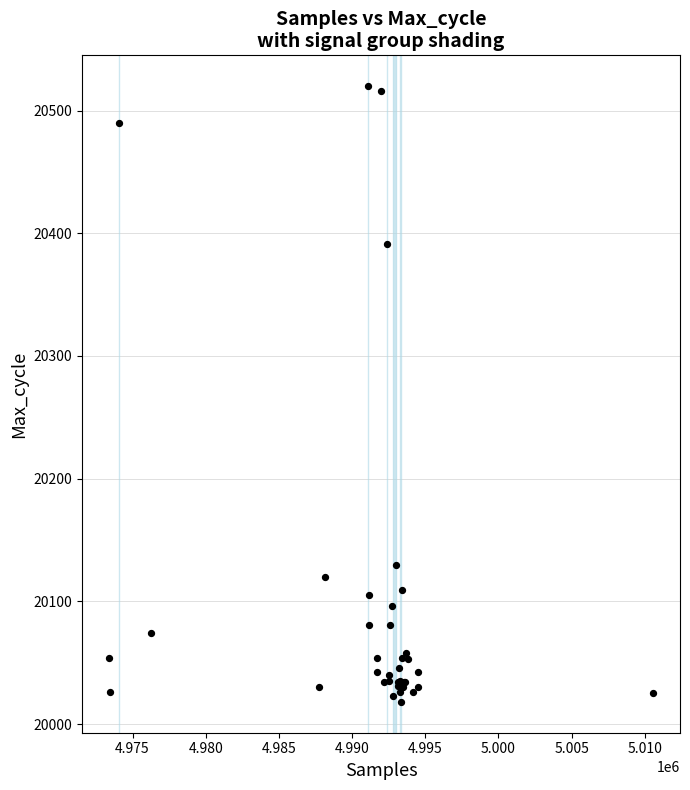

What Y value in the scatter plot is closest to 20269?

20391